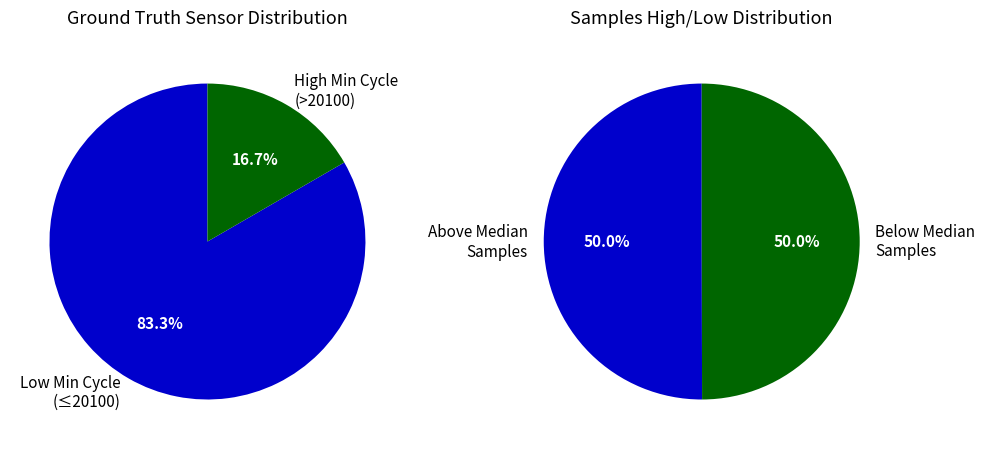

Does 40 represent more than half of the total?

No